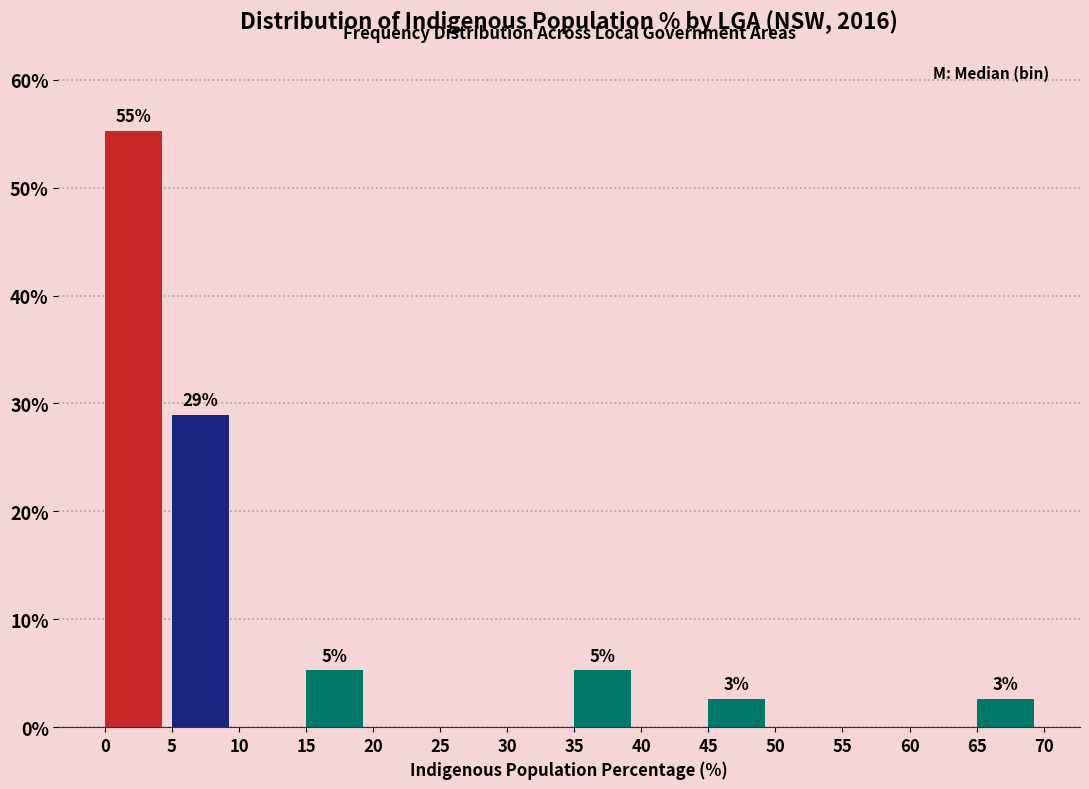

Over which range of the x-axis is the bar tallest?

0 to 5